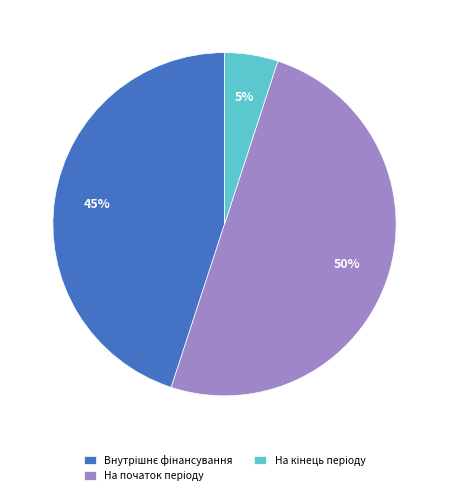

To the nearest percent, what is the difference between the largest and smallest slice percentages?

45%